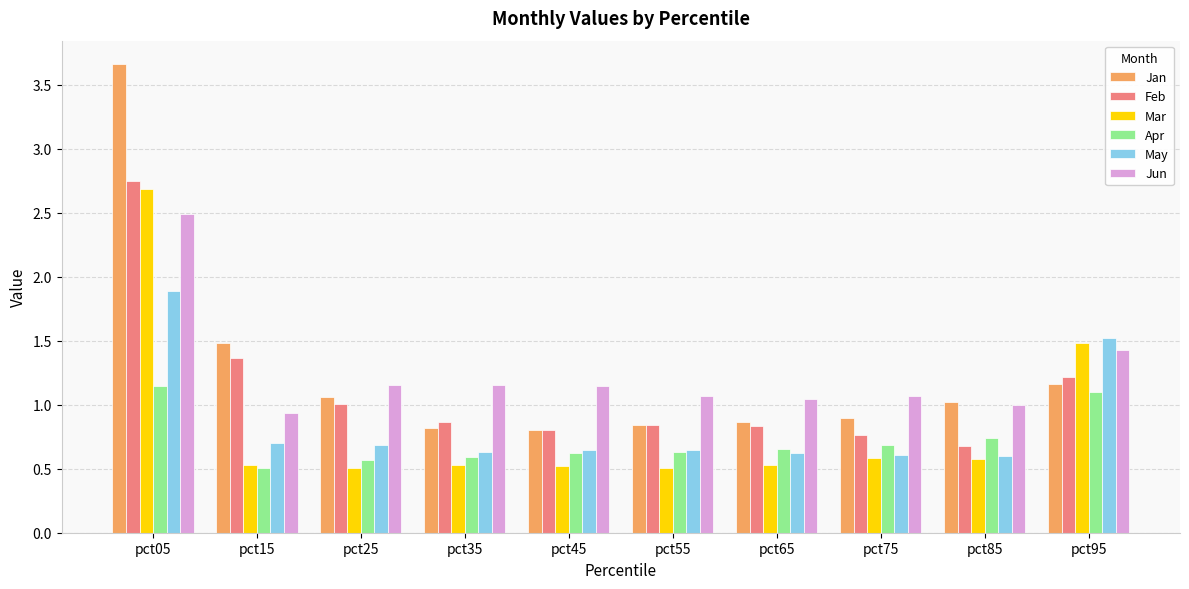

What is the average value of the May series?

0.9